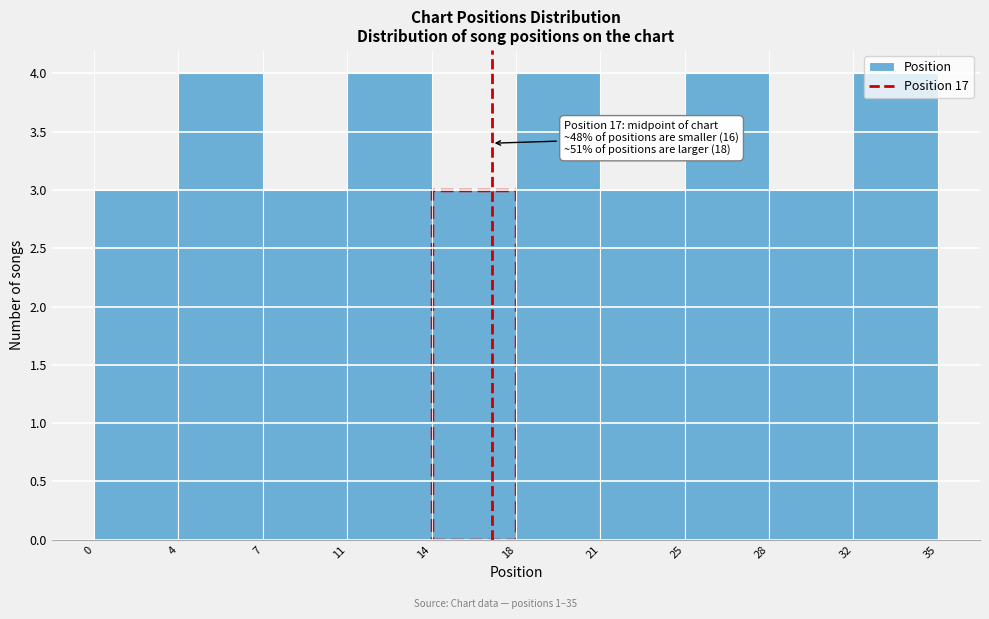

What is the maximum value shown in the chart?

4